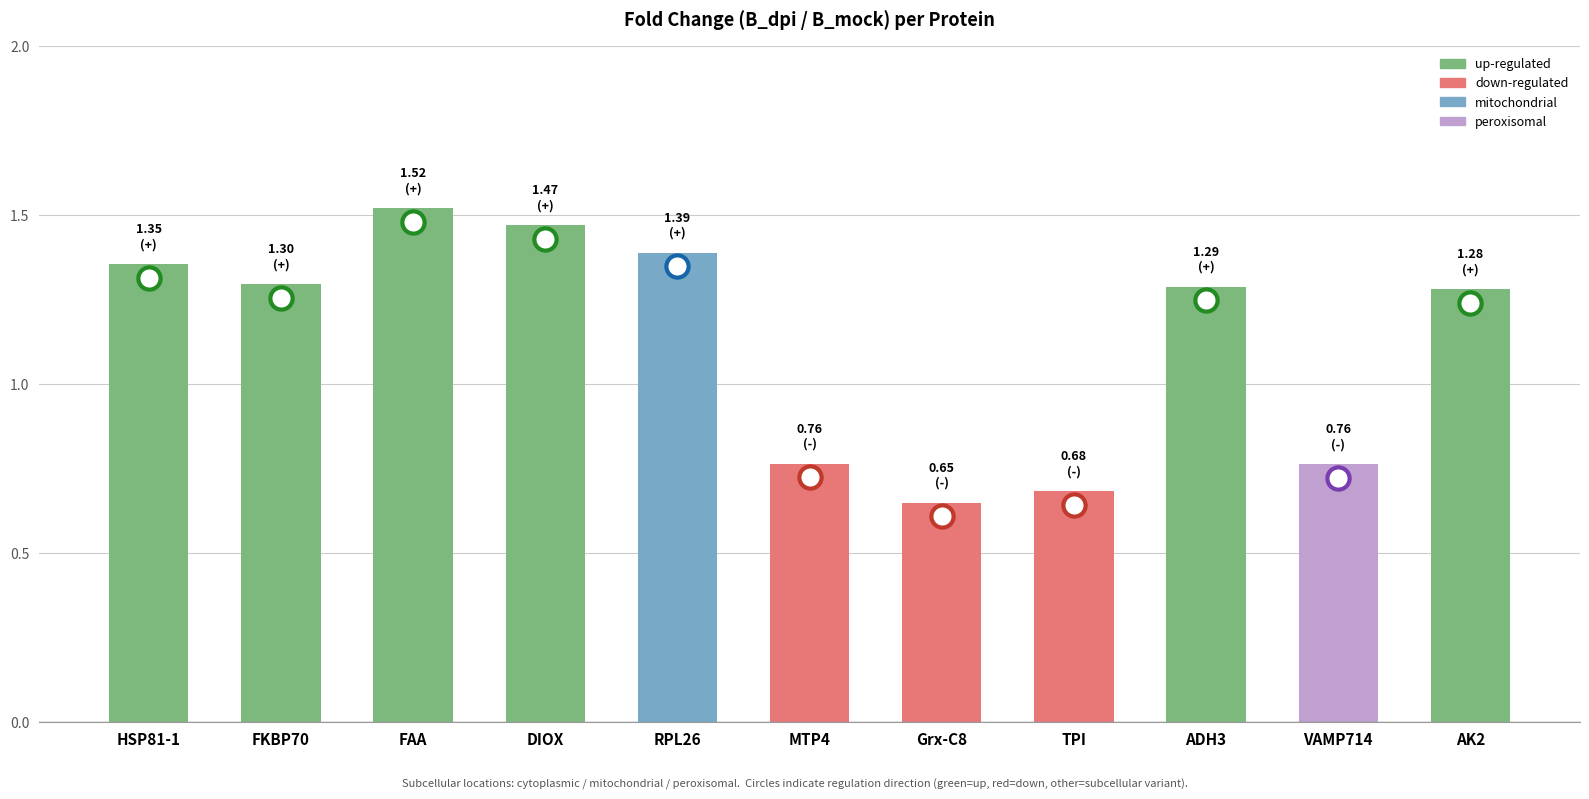

How many values are between 0 and 1?

4